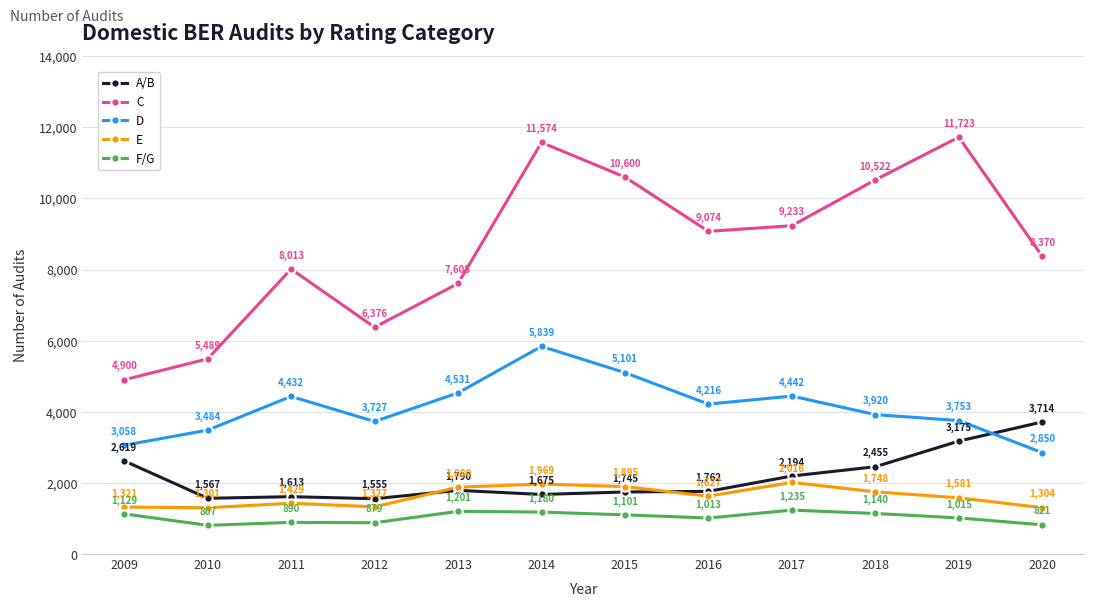

In C, how many points are lower than both neighbors (excluding endpoints)?

2